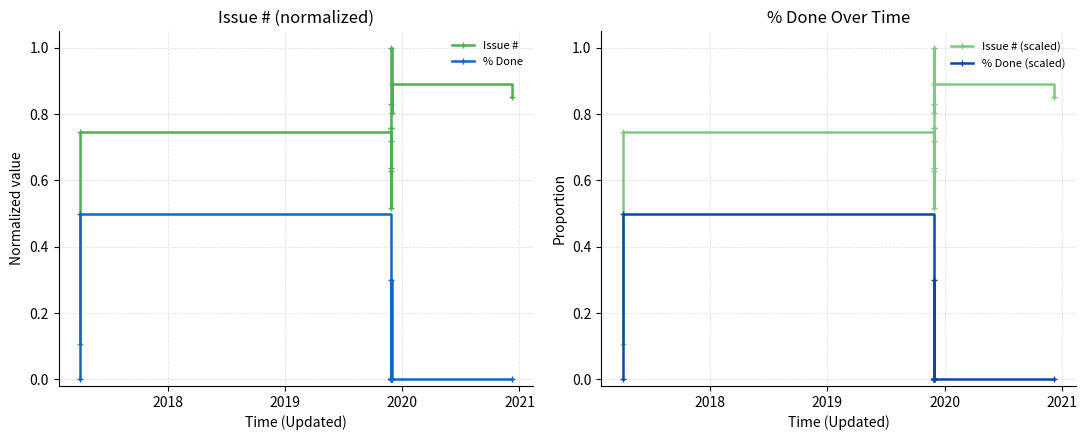

The value of Issue # at 2019 is 0.8. True or false?

False